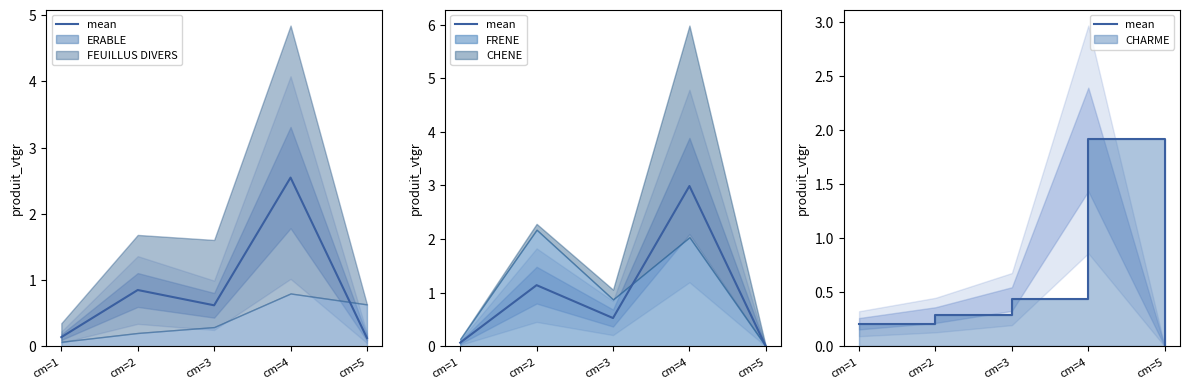

Reading left to right, extract all data points from this chart.

cm=1=0.2	cm=2=0.3	cm=3=0.4	cm=4=1.9	cm=5=0.0